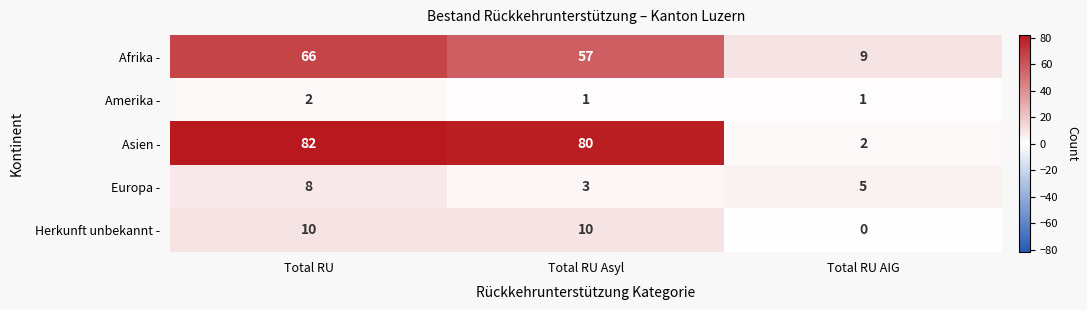

True or false: Asien - has a value of 80 at Total RU Asyl.

True